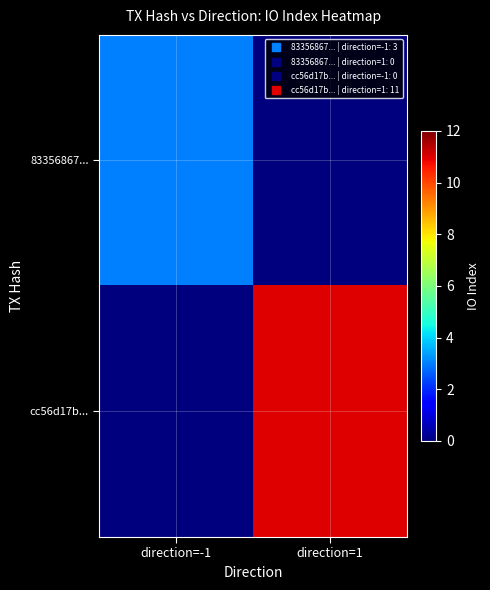

At which category is the sum across all series the highest?

direction=1